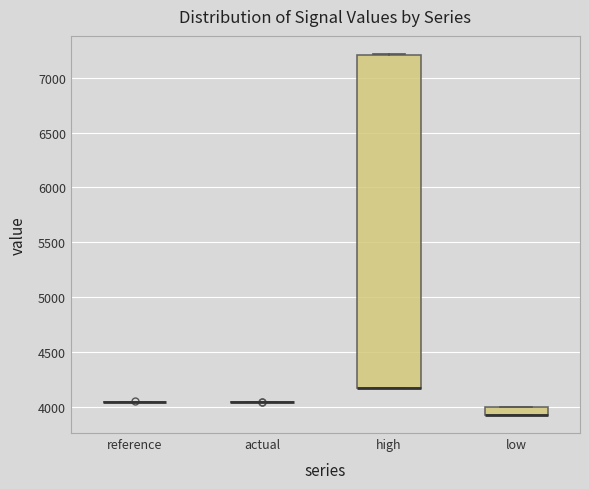

Where is the upper edge of the box for high on the y-axis? The values are not printed on the chart, so give them approximately, as read against the axis.

7200